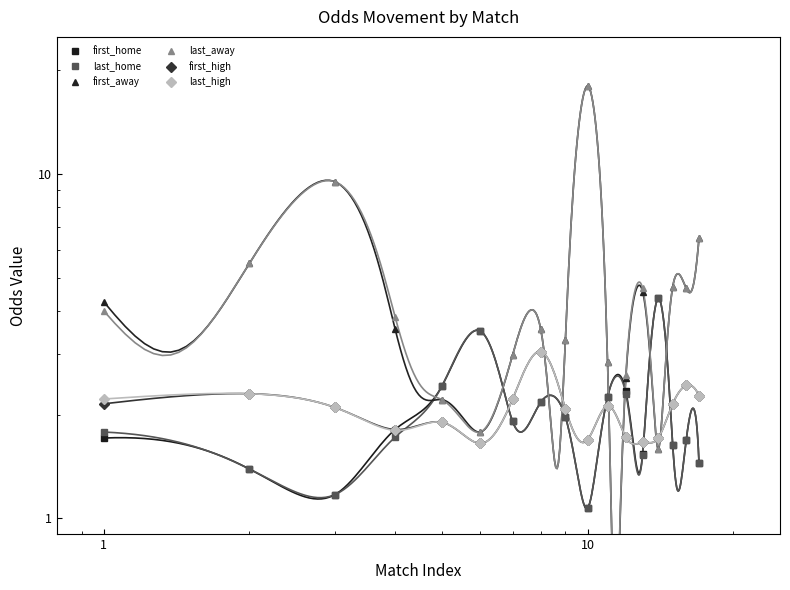

Is the value of last_high at 11 greater than the value of last_away at 10?

No